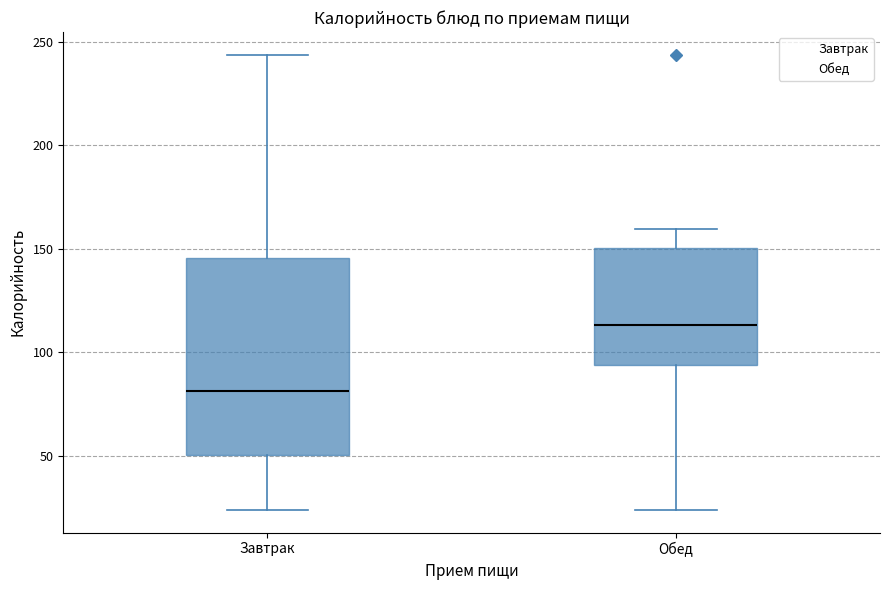

Which box is the tallest, from its lower edge to its upper edge?

Завтрак